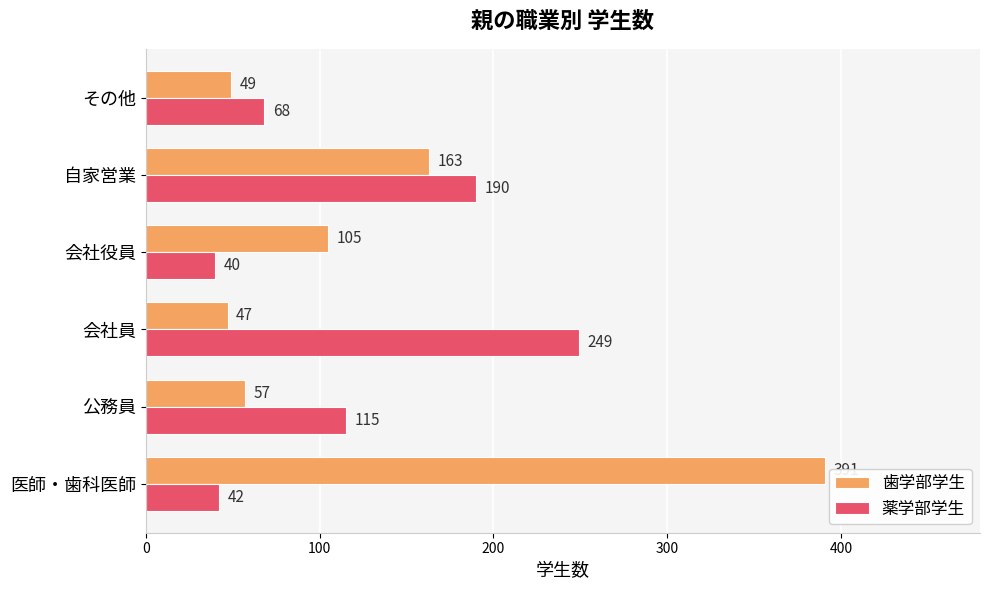

Read the 歯学部学生 value at 会社員, to the nearest 50.

50